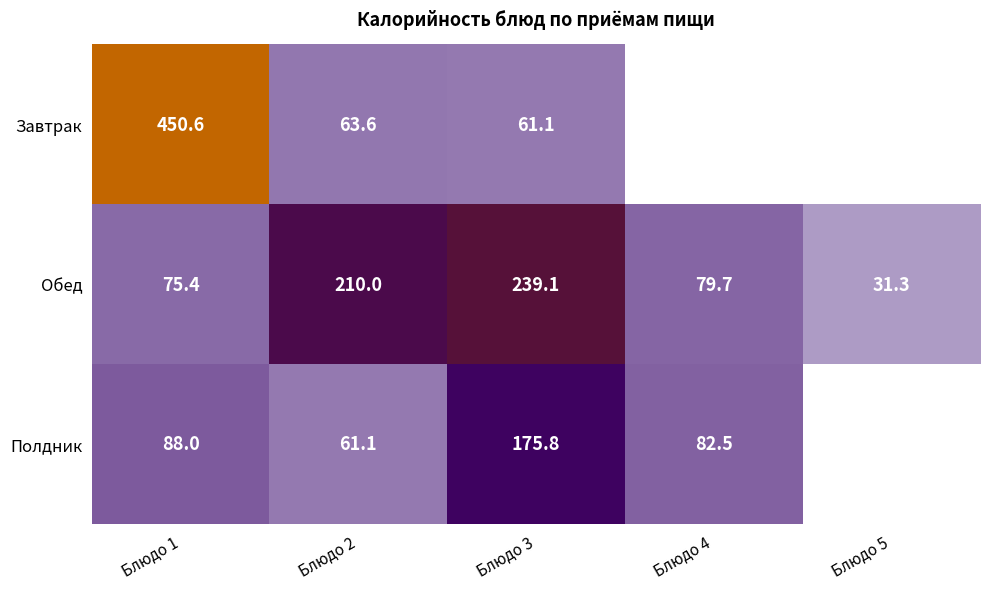

At which label does Обед reach its peak?

Блюдо 3